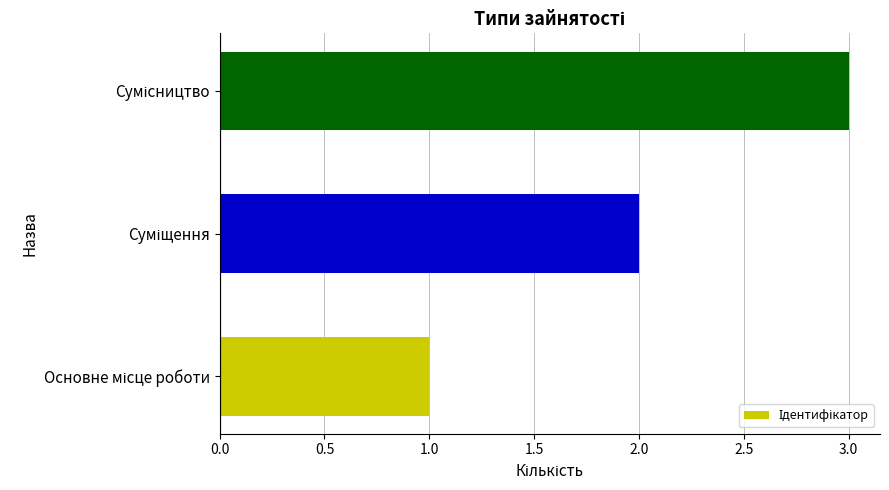

What is the sum of all values?

6